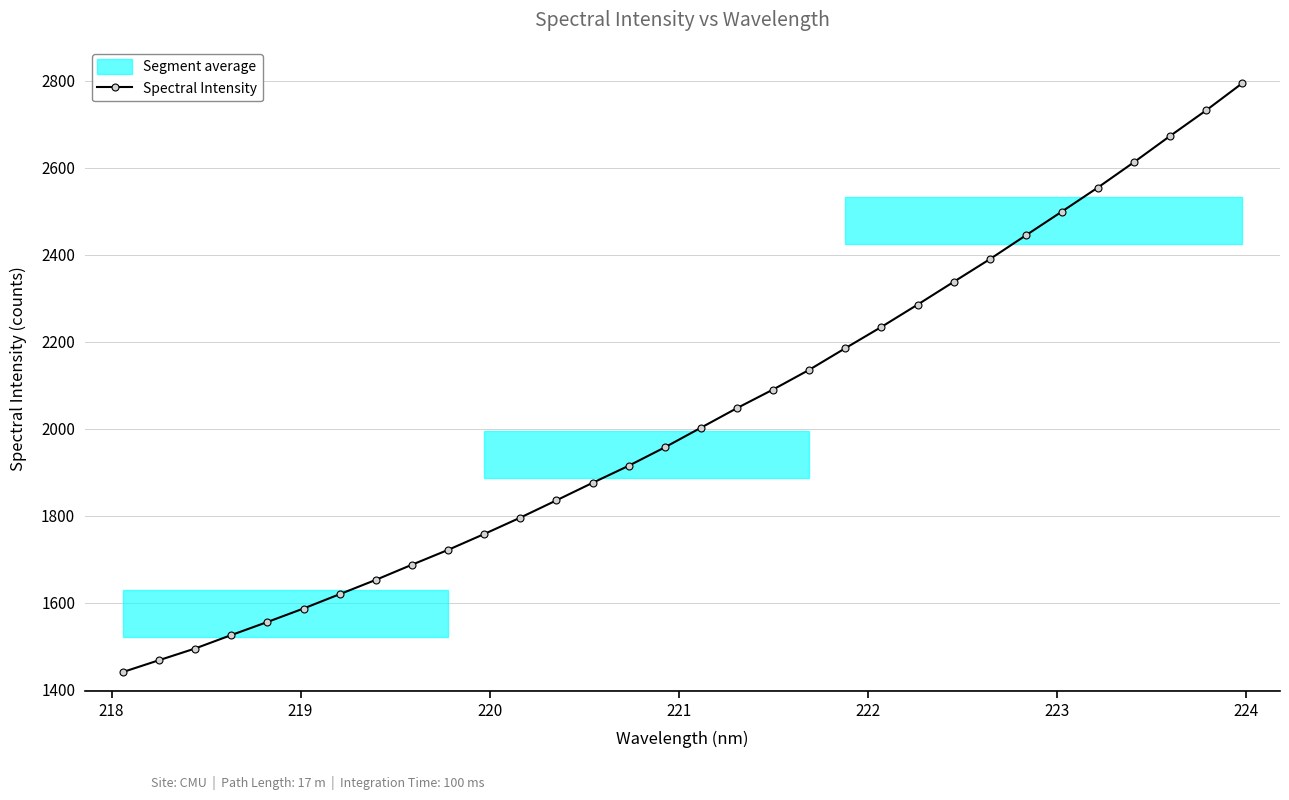

What is the highest value of the Spectral Intensity series?

2794.3